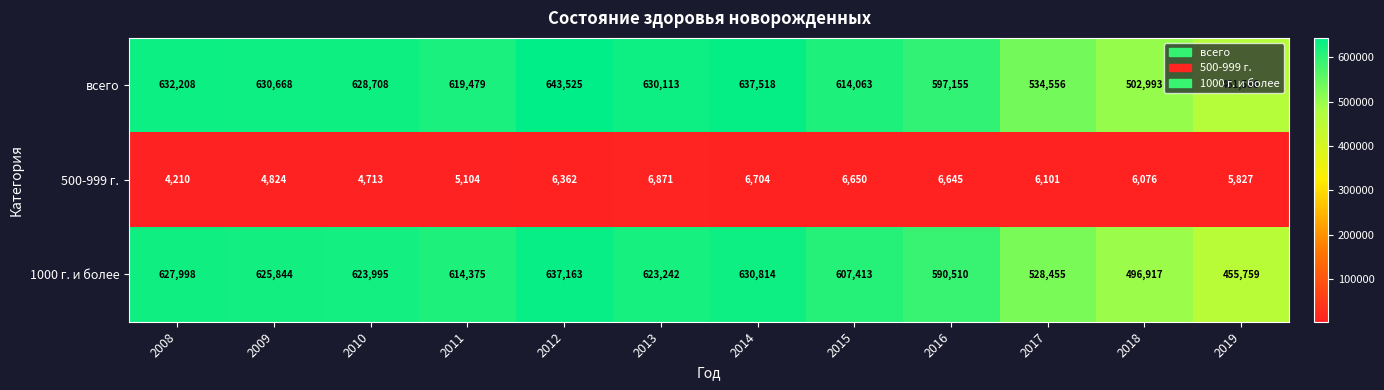

Is it true that всего equals 630668 at 2009?

True